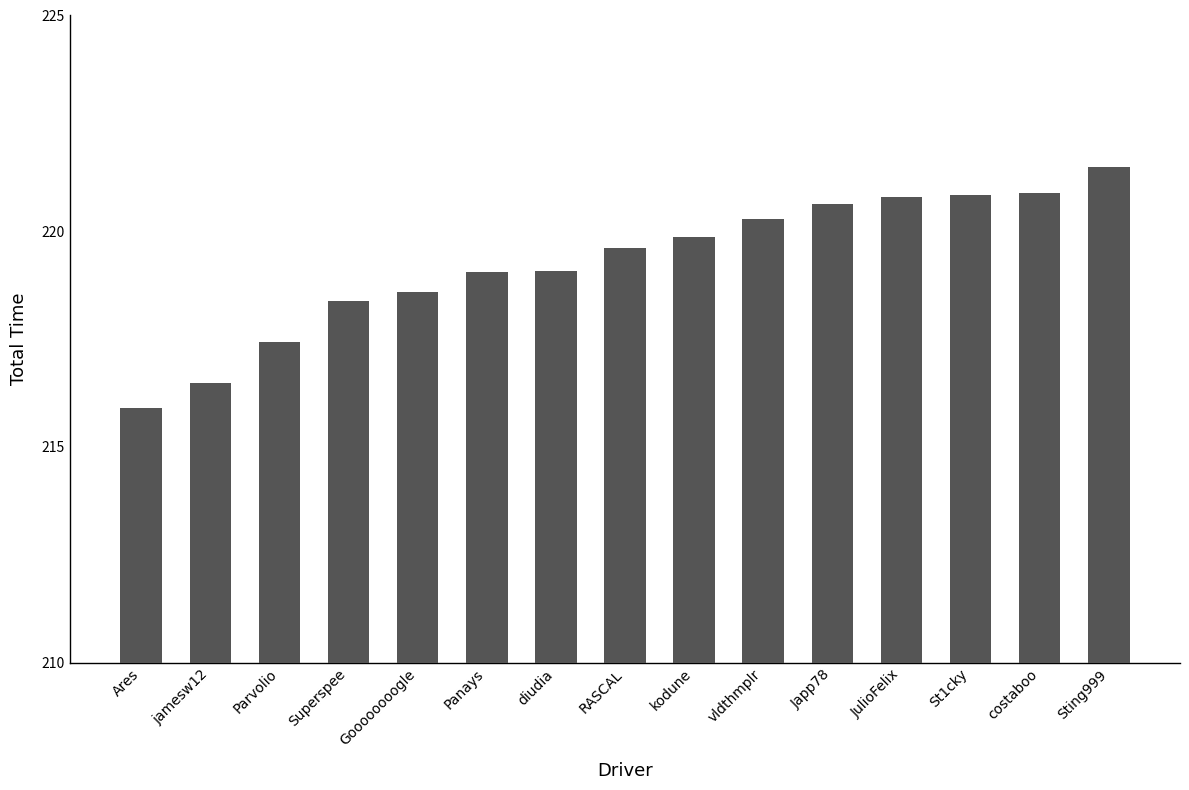

Does the chart contain stacked bars?

No